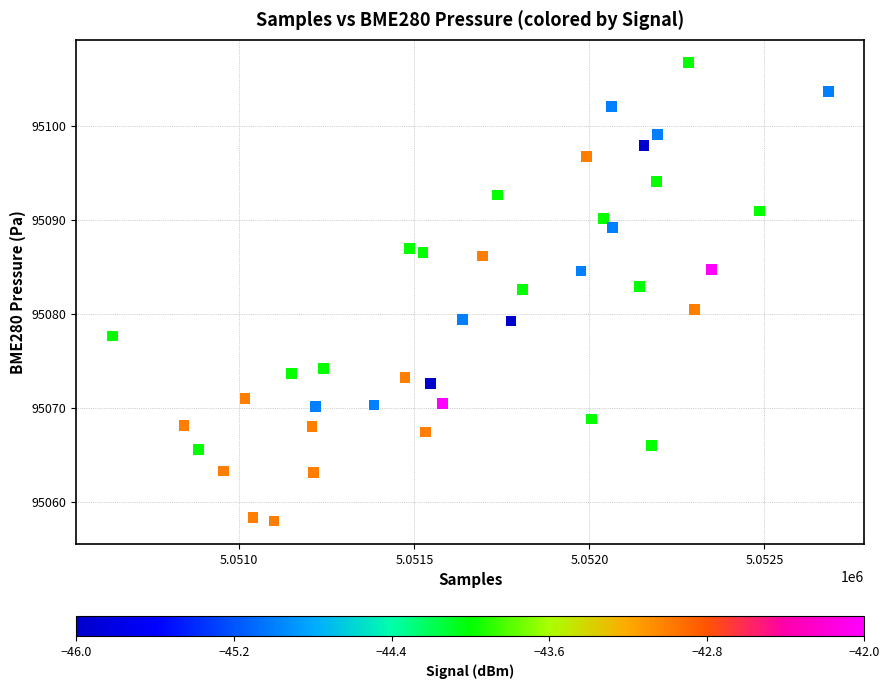

What is the range of Y values (max minus min)?

48.8